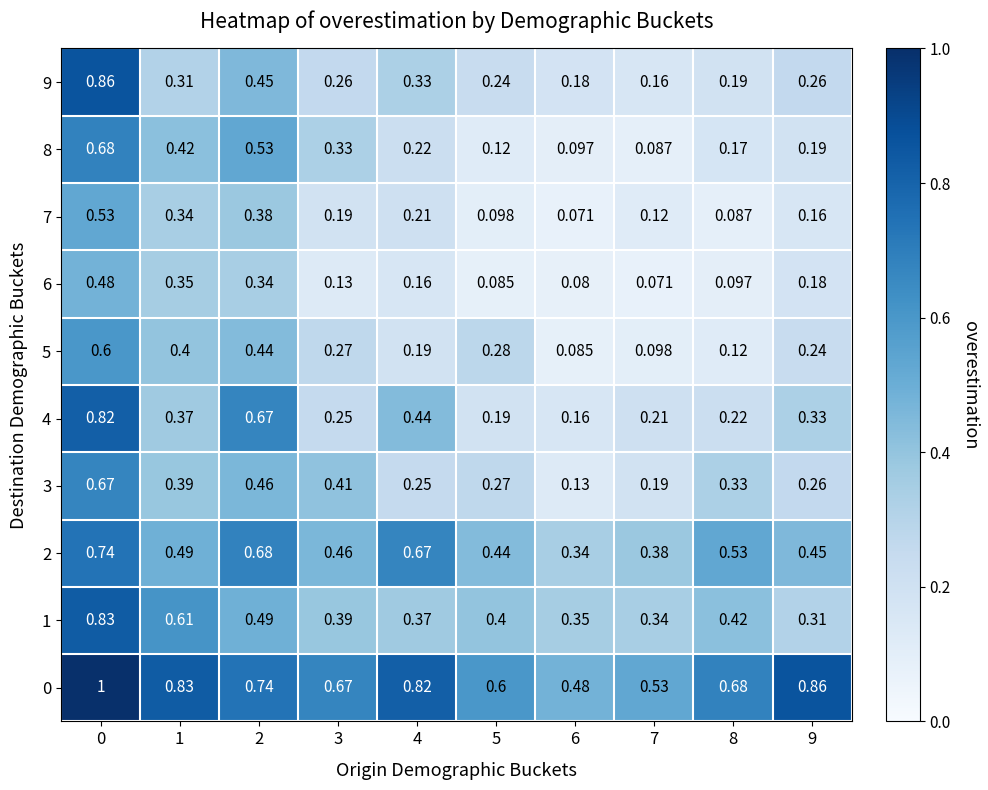

What is the total value across all series at 7?

2.2